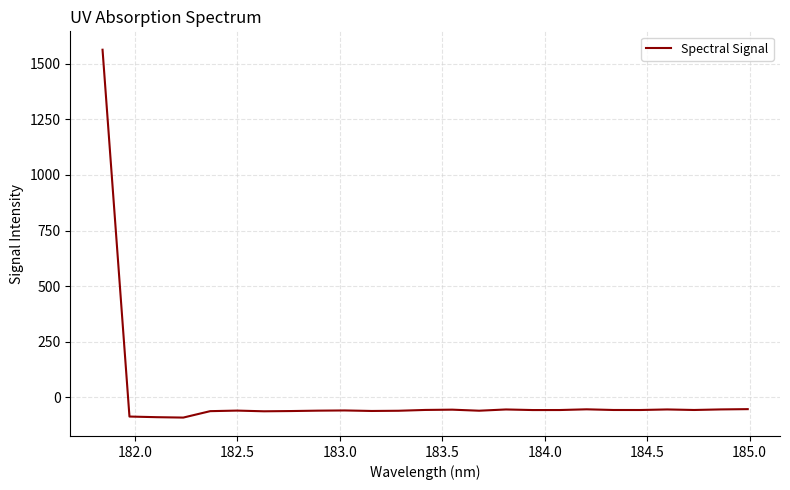

What is the difference between the maximum and minimum values?

1653.3